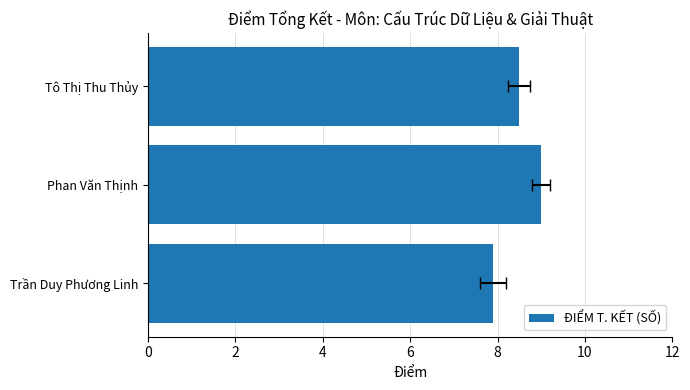

What is the value of the 2nd bar from the left?

9.0